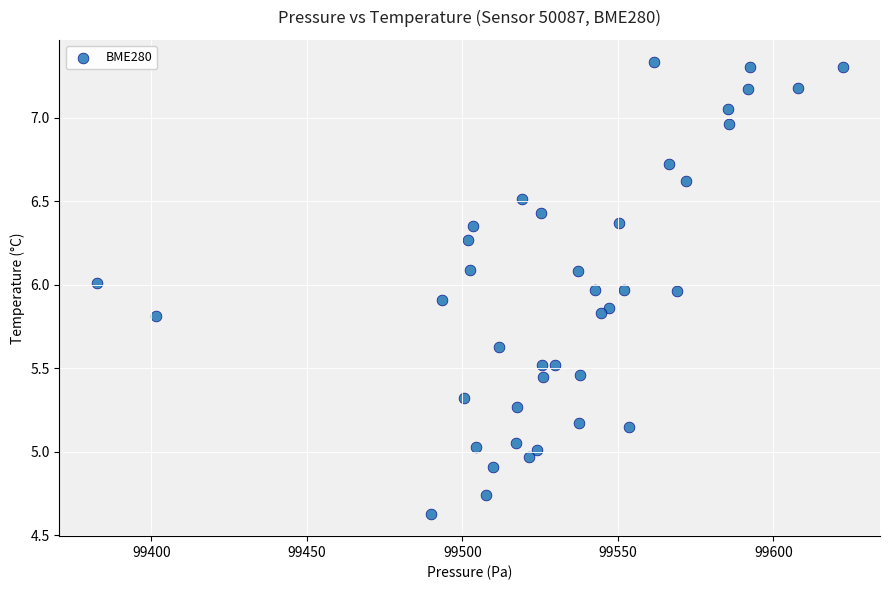

What is the range of X values (max minus min)?

239.8